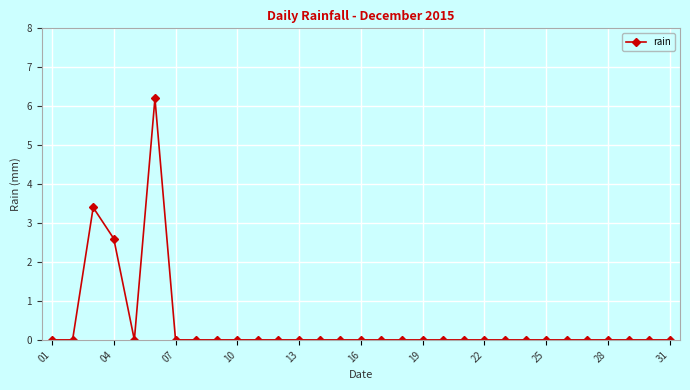

True or false: the data has more than 0 interior local peaks.

True